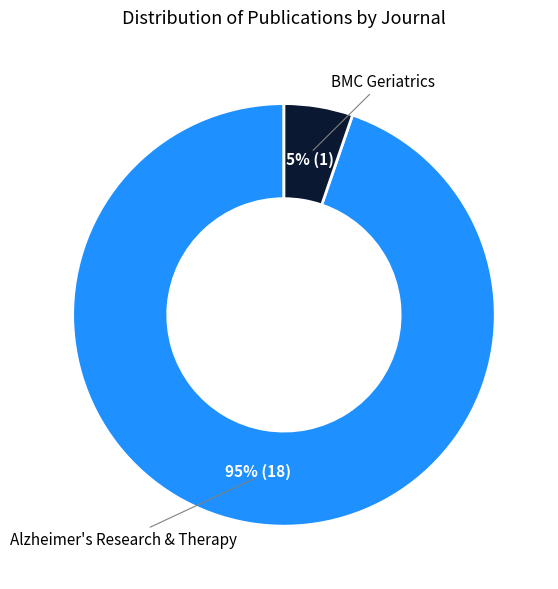

Count the number of slices in the pie.

2